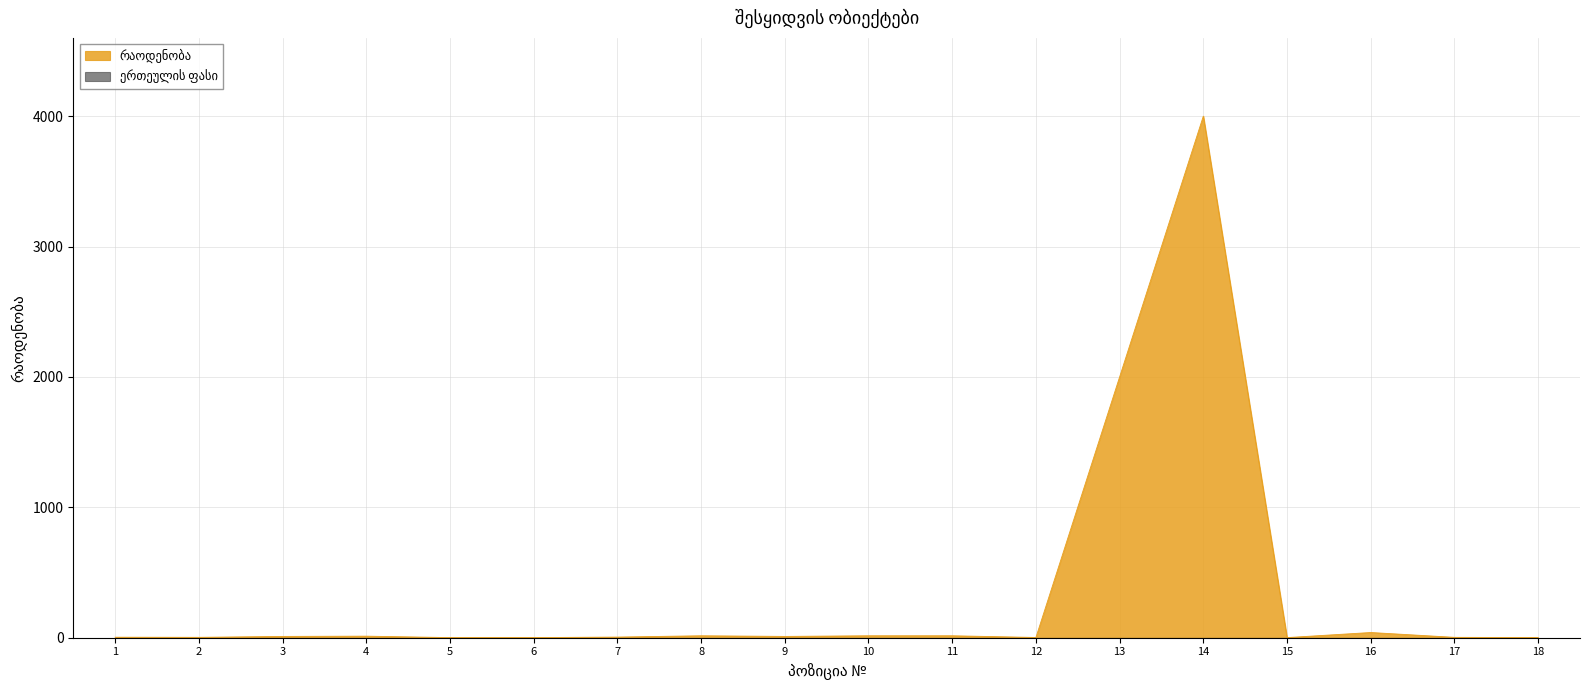

The value at 6 is 1. True or false?

False